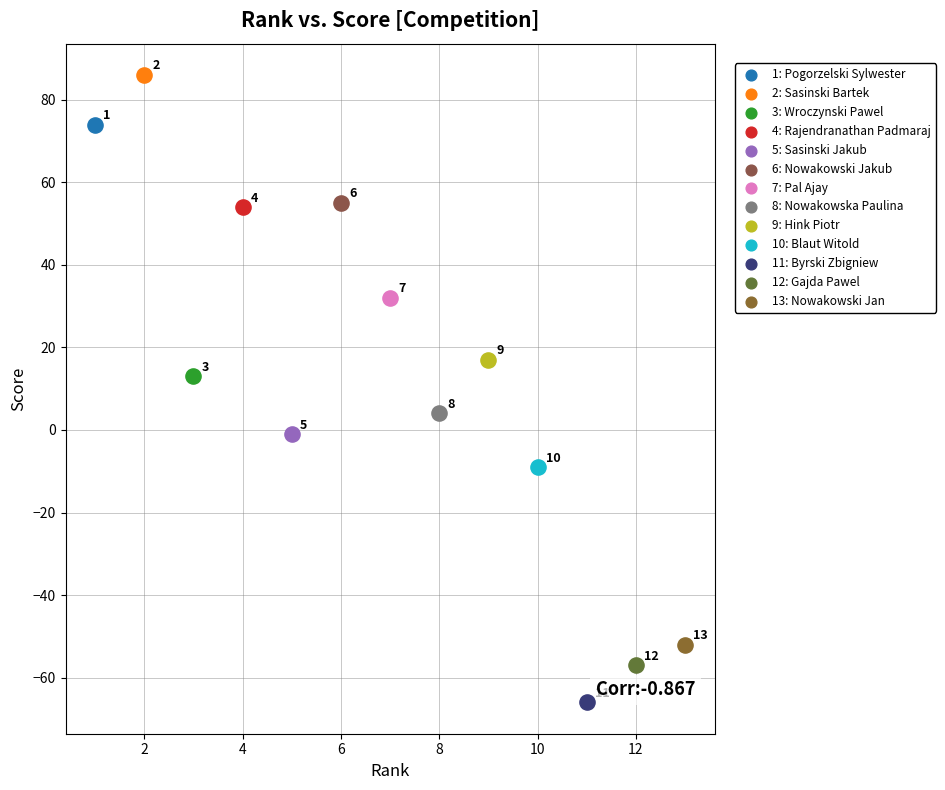

Which series reaches the maximum Y coordinate?

2: Sasinski Bartek